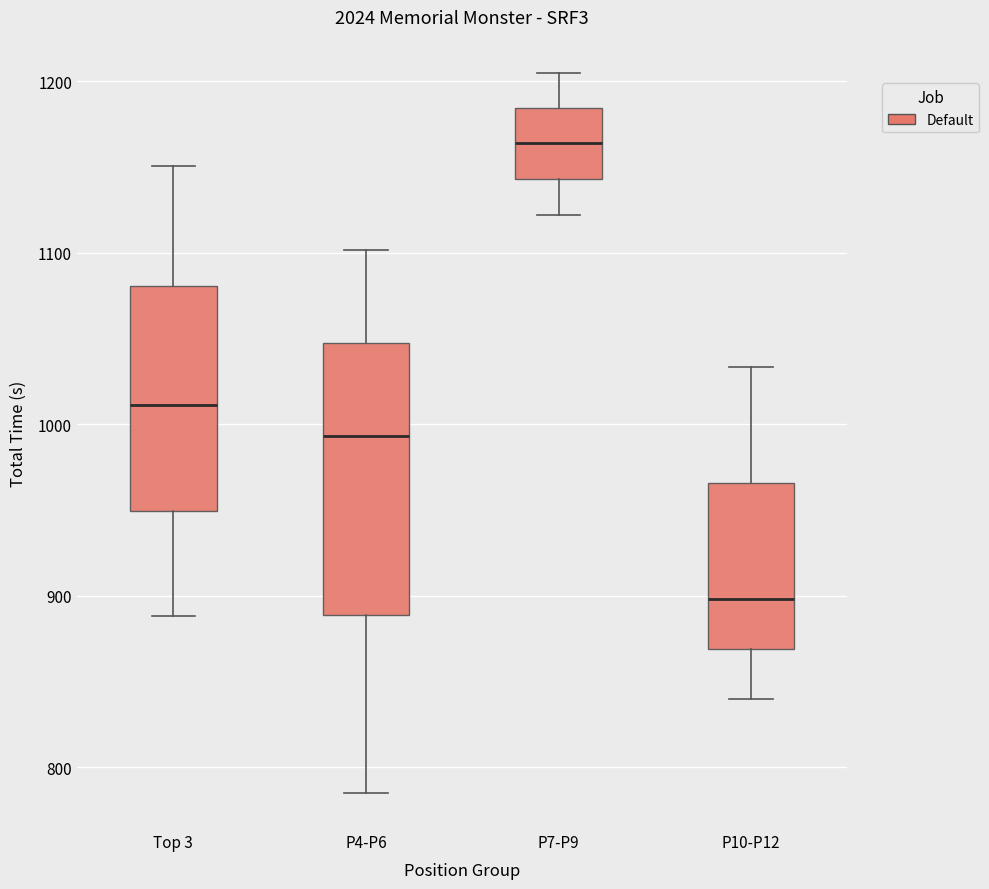

Reading left to right, read every box against the y-axis: the position of its median line, the range the box covers, and the ends of its whiskers. The values are not printed on the chart, so give them approximately, as read against the axis.

Top 3: median 1010, box 950 to 1080, whiskers 890 to 1150
P4-P6: median 990, box 890 to 1050, whiskers 780 to 1100
P7-P9: median 1160, box 1140 to 1180, whiskers 1120 to 1200
P10-P12: median 900, box 870 to 970, whiskers 840 to 1030